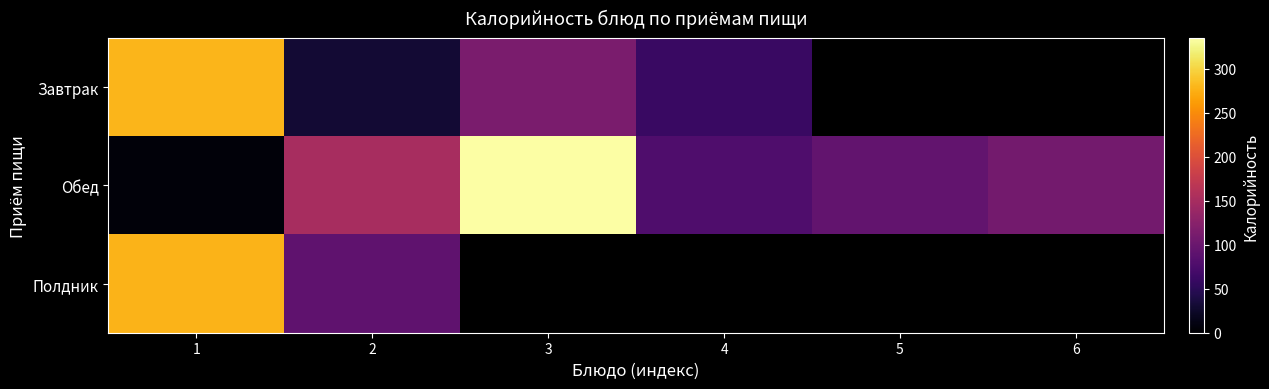

What is the spread (max minus min) of values at 1?

273.9